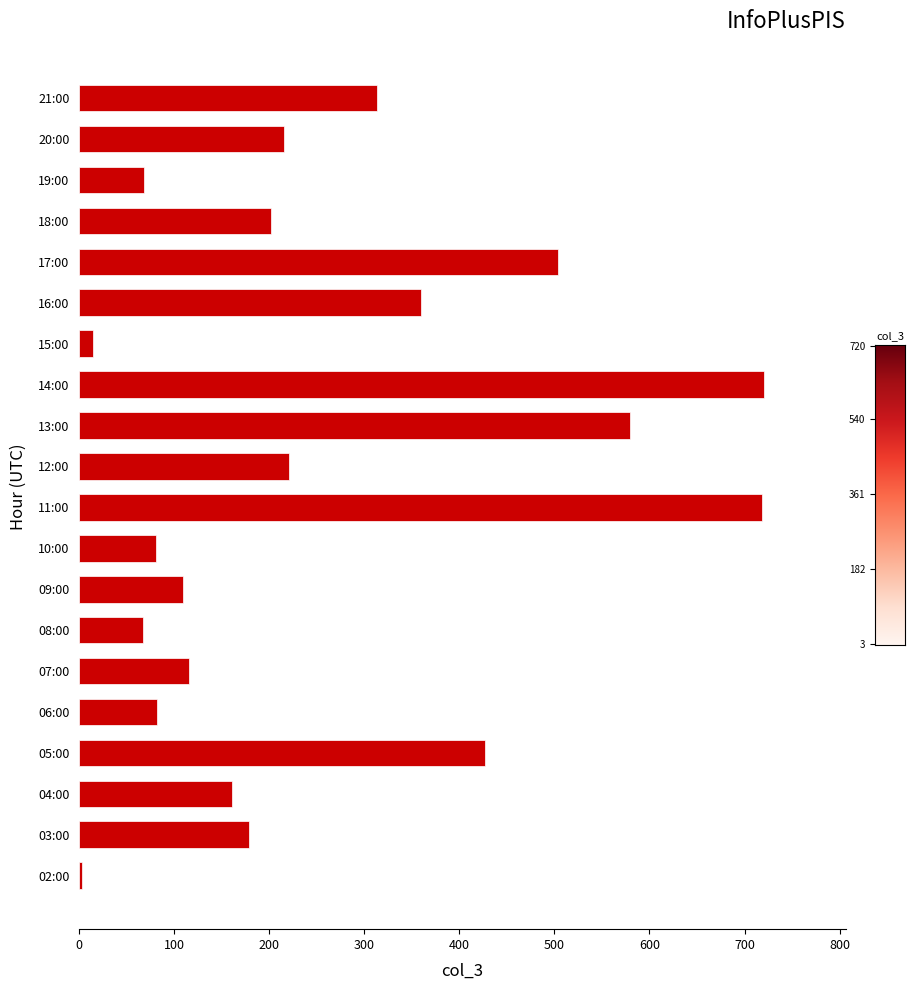

Between 05:00 and 08:00, which is larger?

05:00